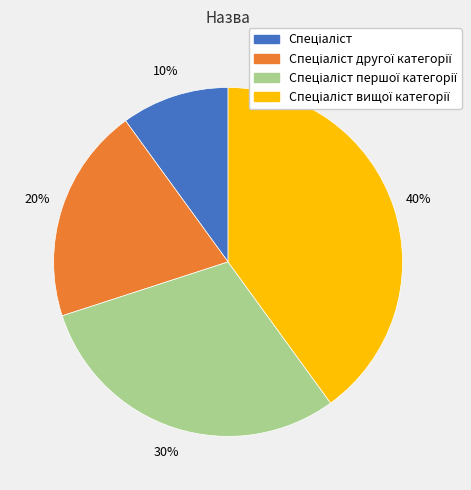

Is there any slice that represents more than half of the pie?

No